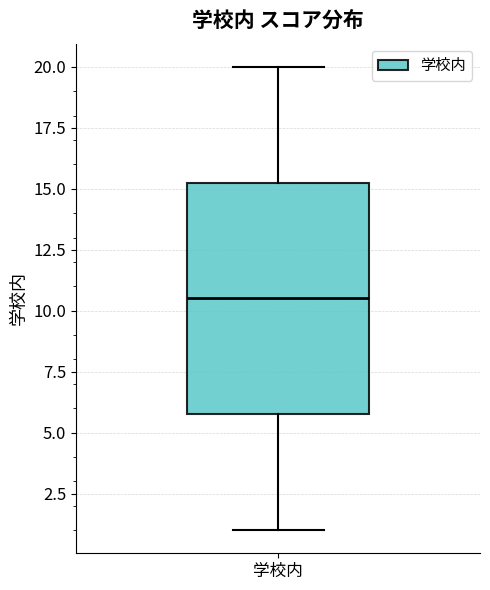

Where does the median line of the box for 学校内 sit on the y-axis? The values are not printed on the chart, so give them approximately, as read against the axis.

10.5